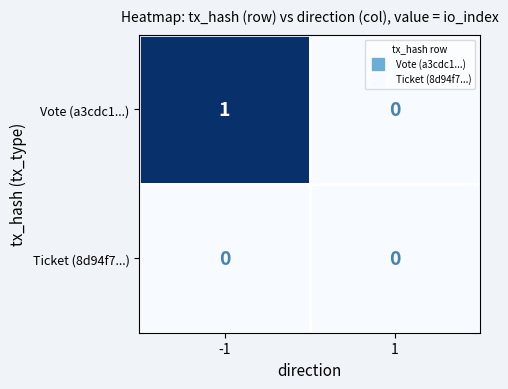

Is the value of Ticket (8d94f7...) at 1 greater than the value of Vote (a3cdc1...) at -1?

No